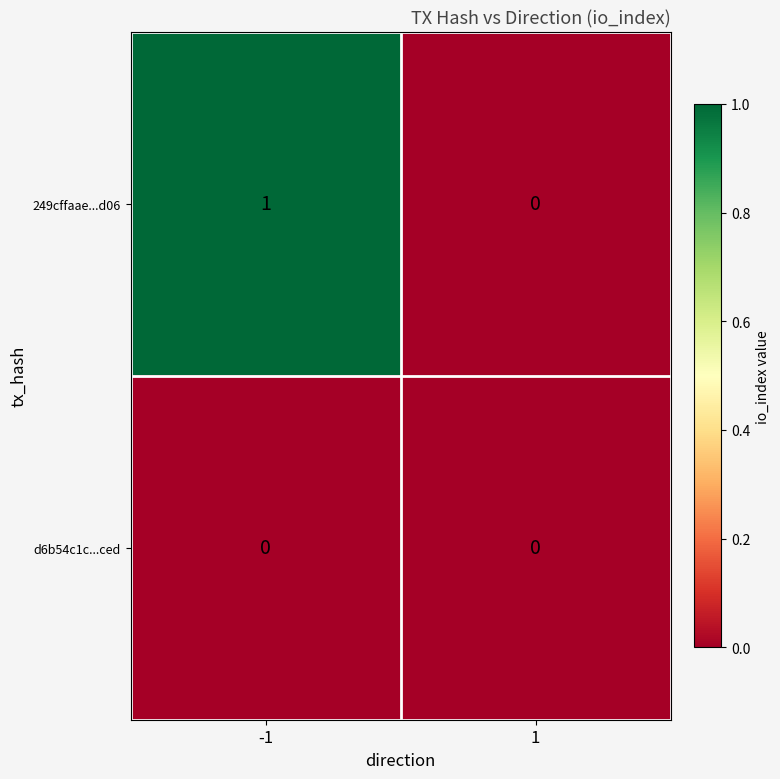

Count the number of data series in this chart.

2